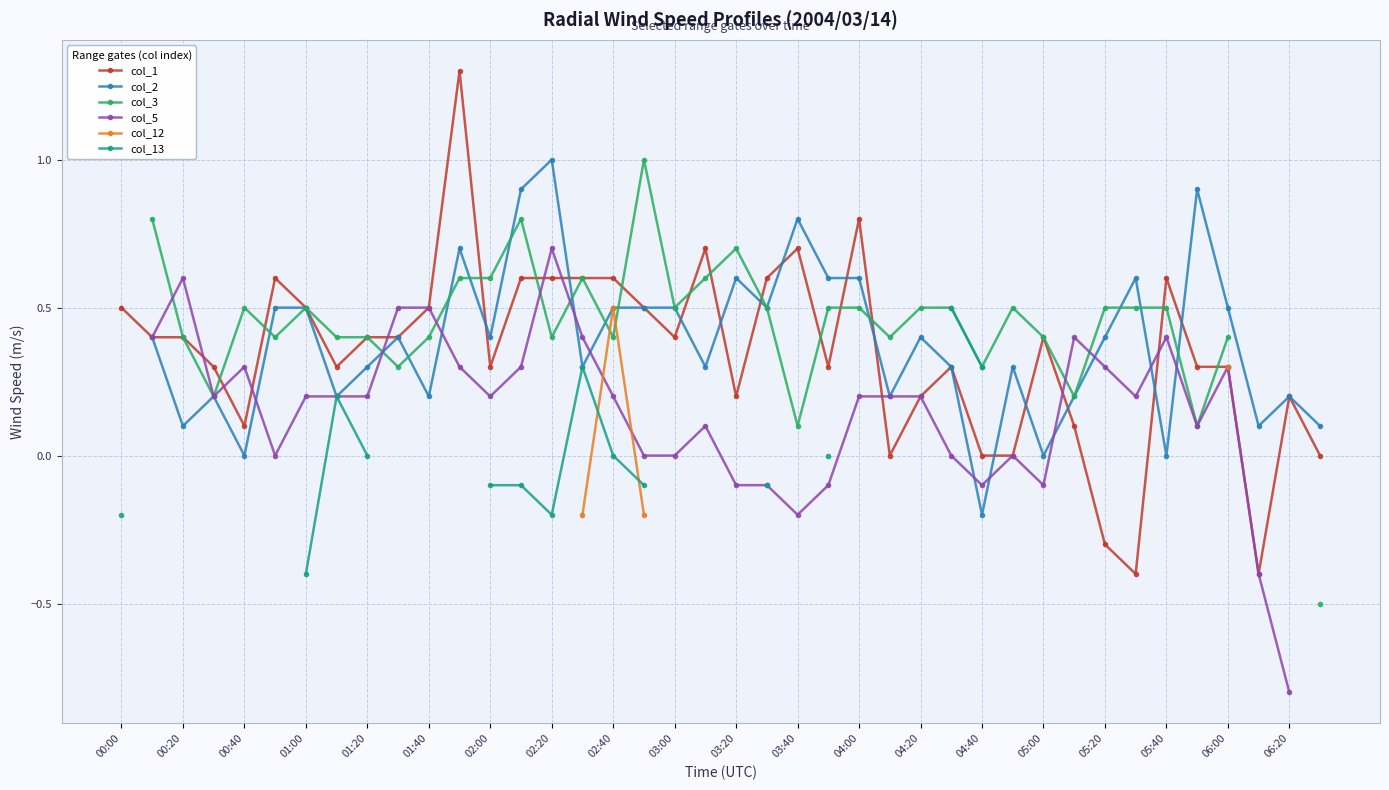

Is it true that col_5 equals 0.1 at 25?

False